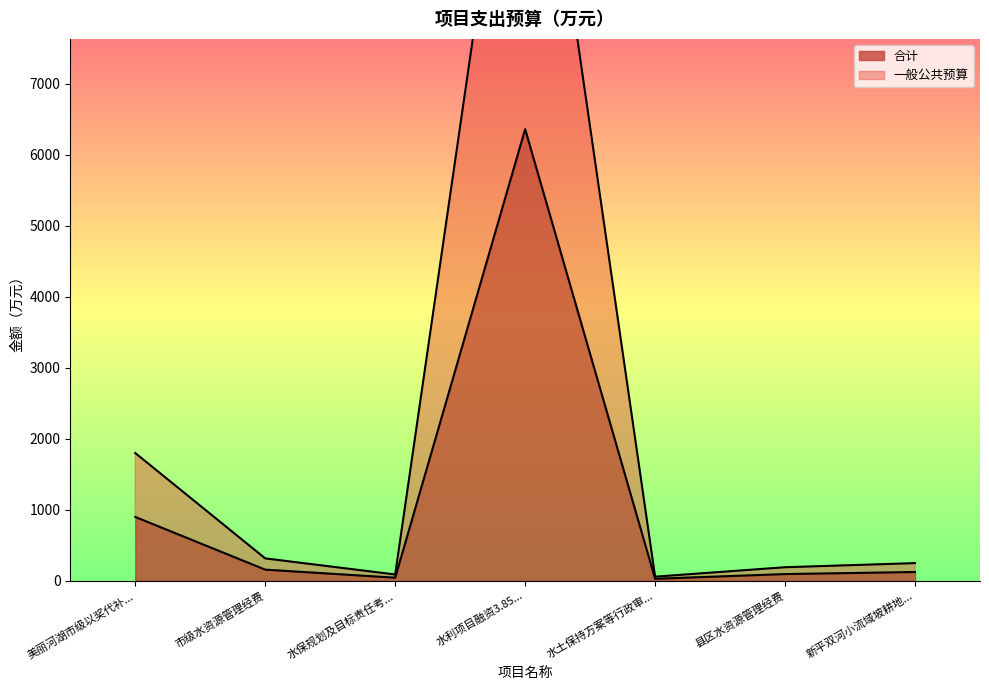

What is the average value of the 合计 series?

1101.8